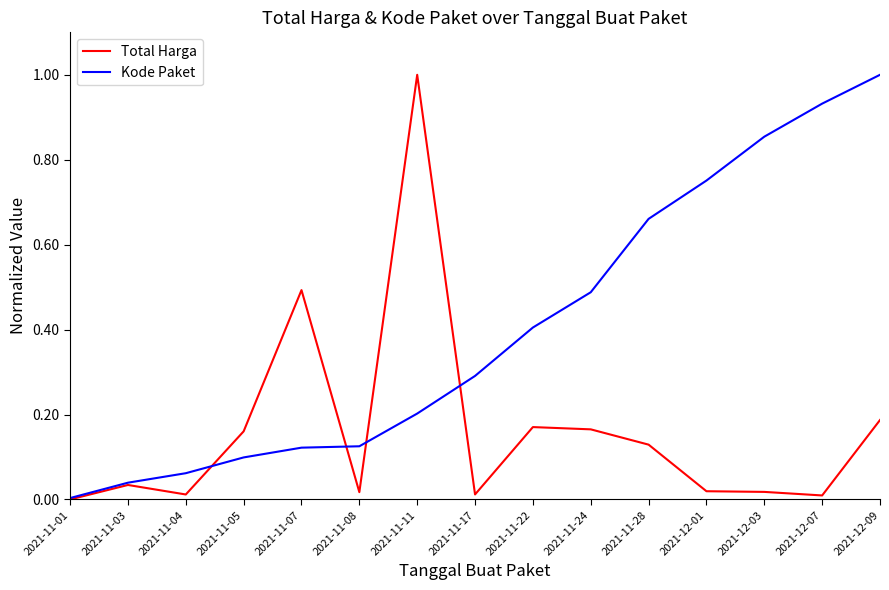

What is the total value across all series at 2021-11-05?

0.3